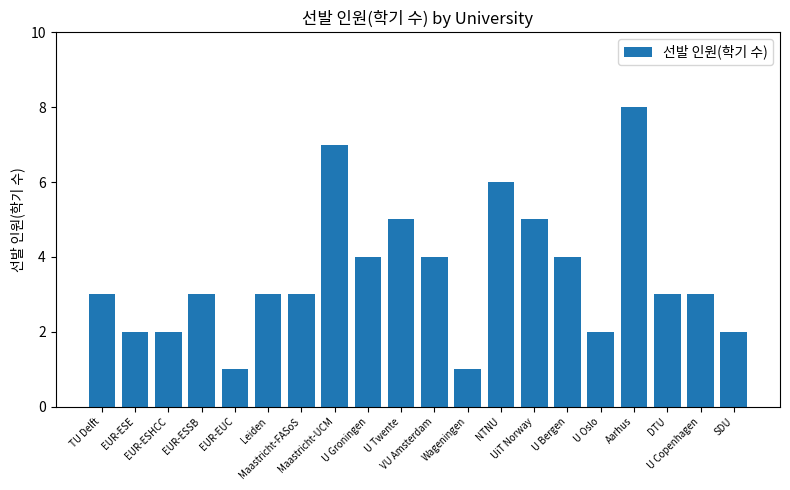

What value does the data have at NTNU?

6